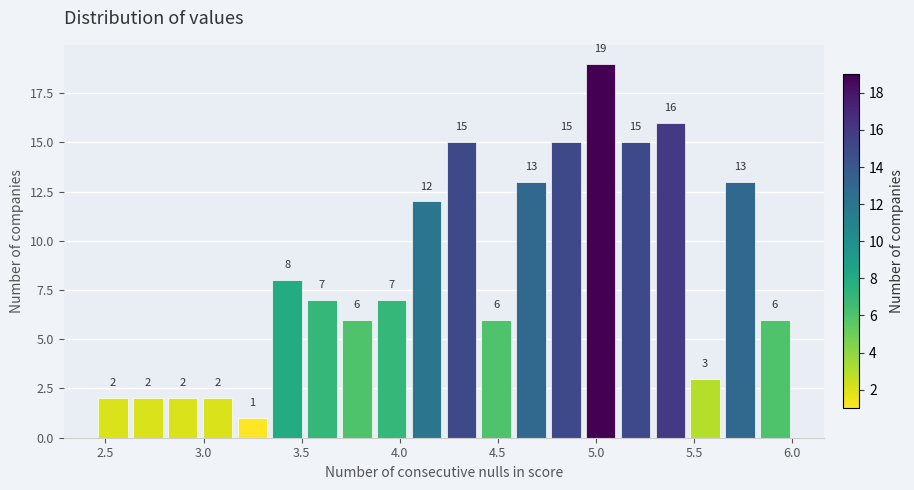

Around what value on the x-axis is the tallest bar? Give the approximate position of its centre, as read against the axis.

5.00